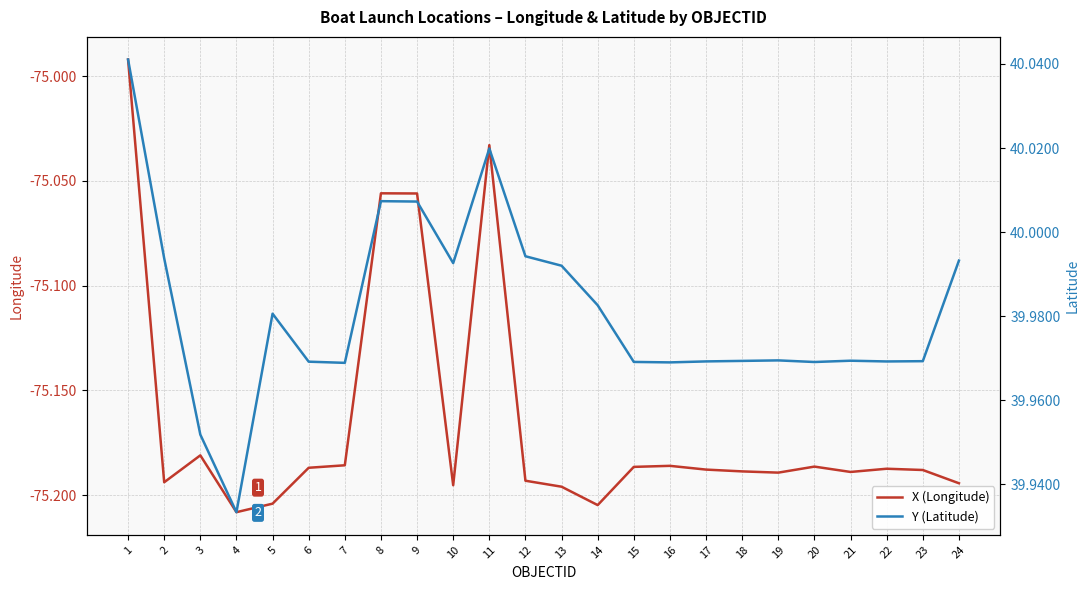

Which series has the largest total across all categories?

Y (Latitude)